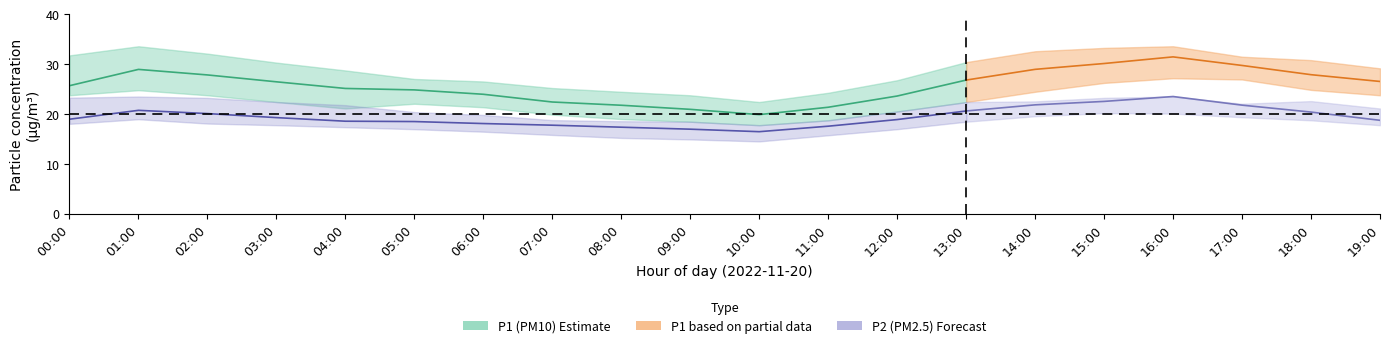

True or false: P1 and P1_upper intersect in this chart.

False